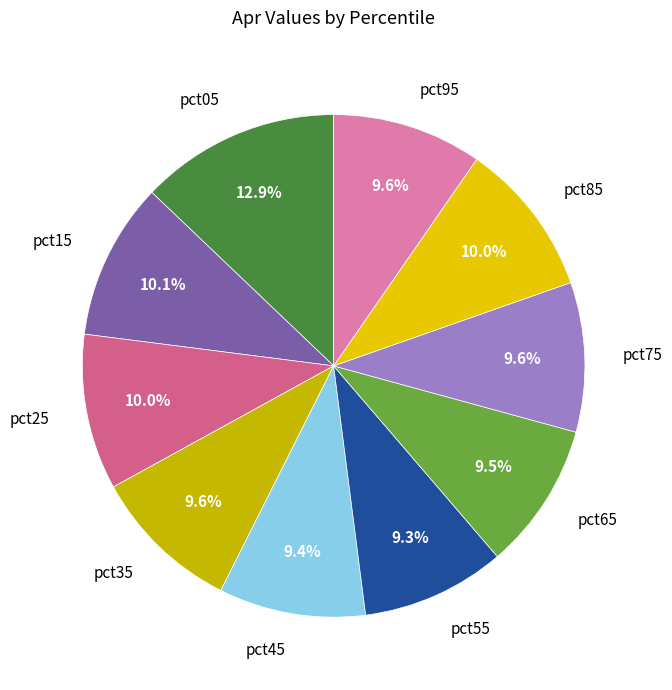

Combined, do pct15 and pct35 account for over 50%?

No